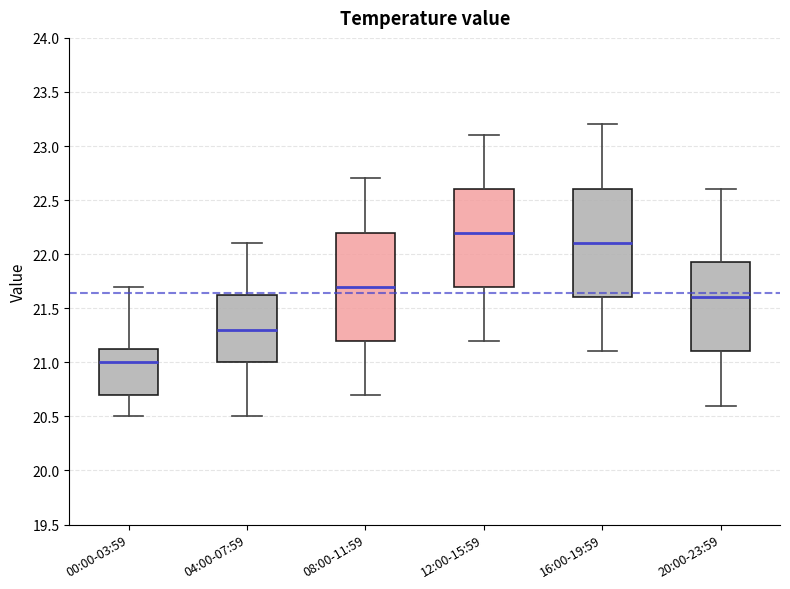

Which box's median line is the highest?

12:00-15:59